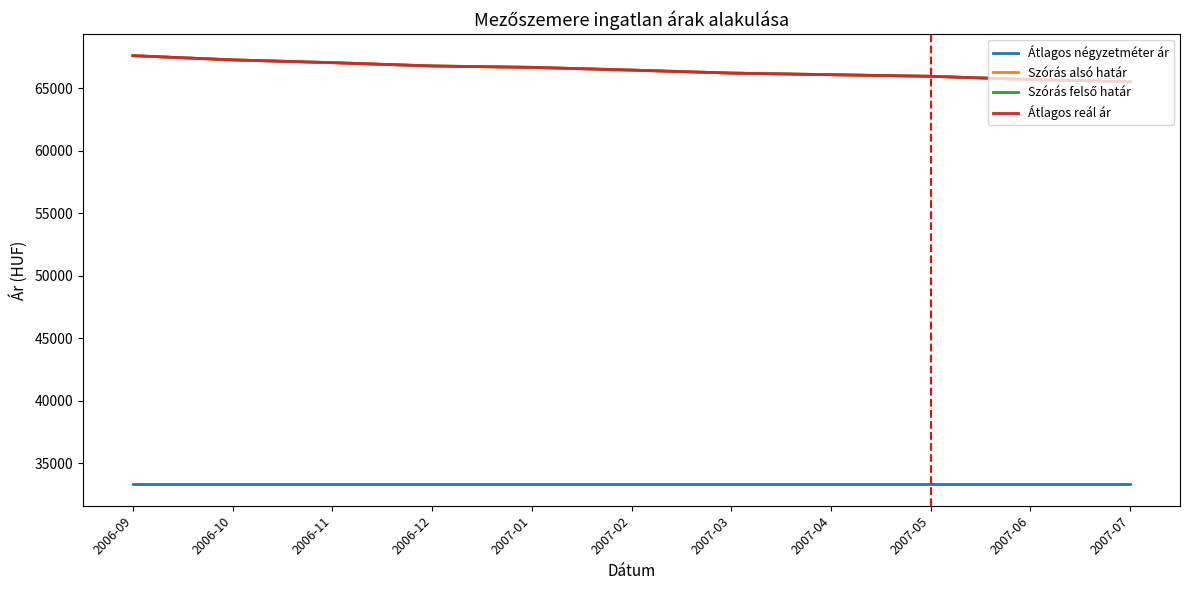

Is this an area chart (filled region under the line)?

No